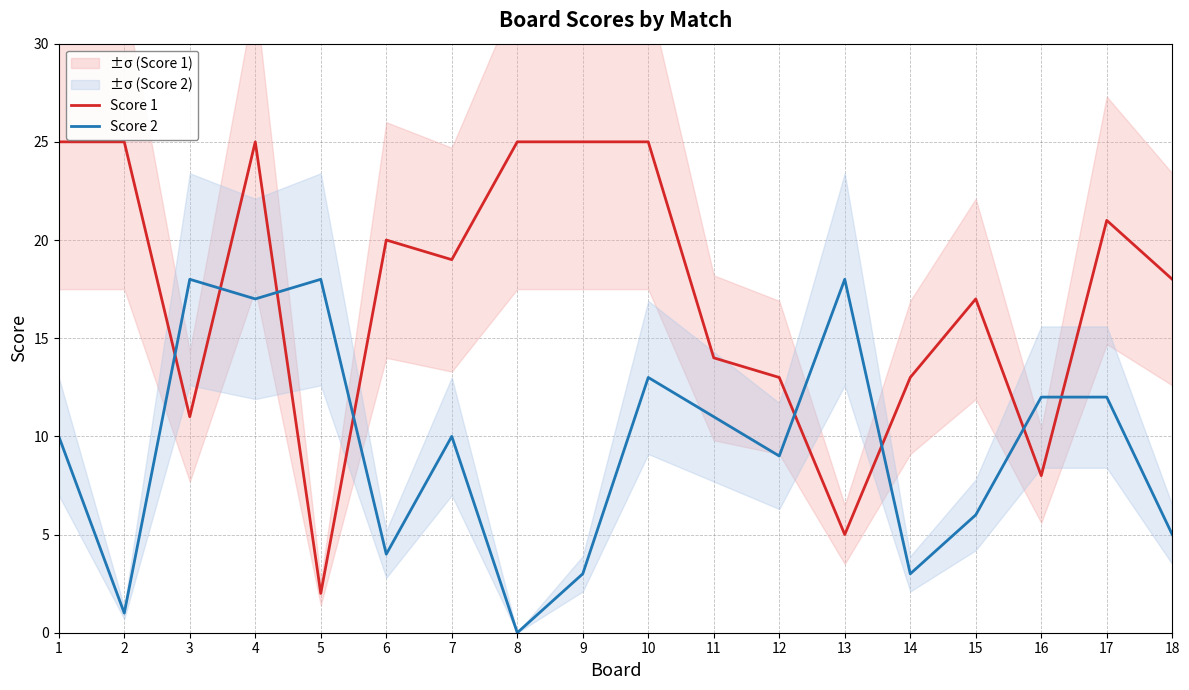

List the labels in order of Score 1 value, largest first.

1, 2, 4, 8, 9, 10, 17, 6, 7, 18, 15, 11, 12, 14, 3, 16, 13, 5